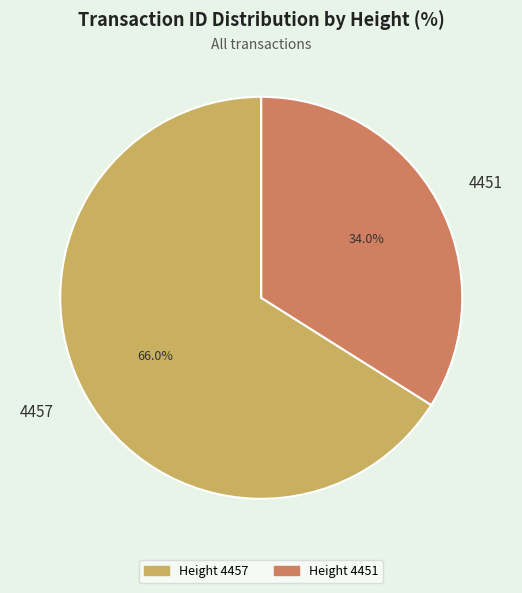

What portion of the pie excludes 4457?

34.0%